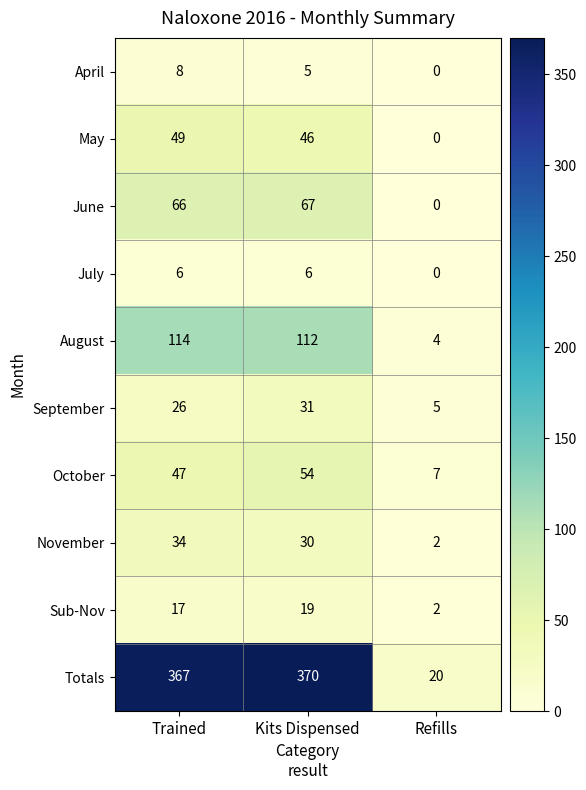

At how many categories does at least one series exceed 8?

3